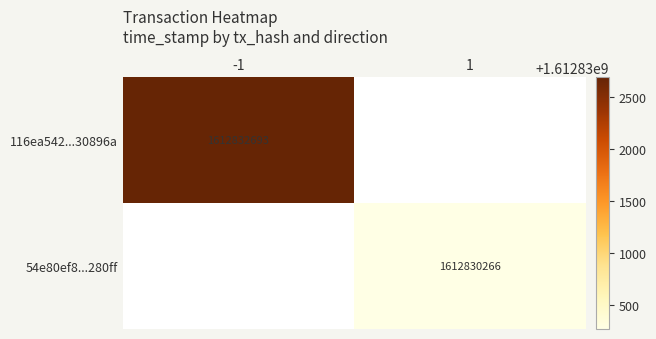

Is it true that 116ea542...30896a equals 0 at 1?

True